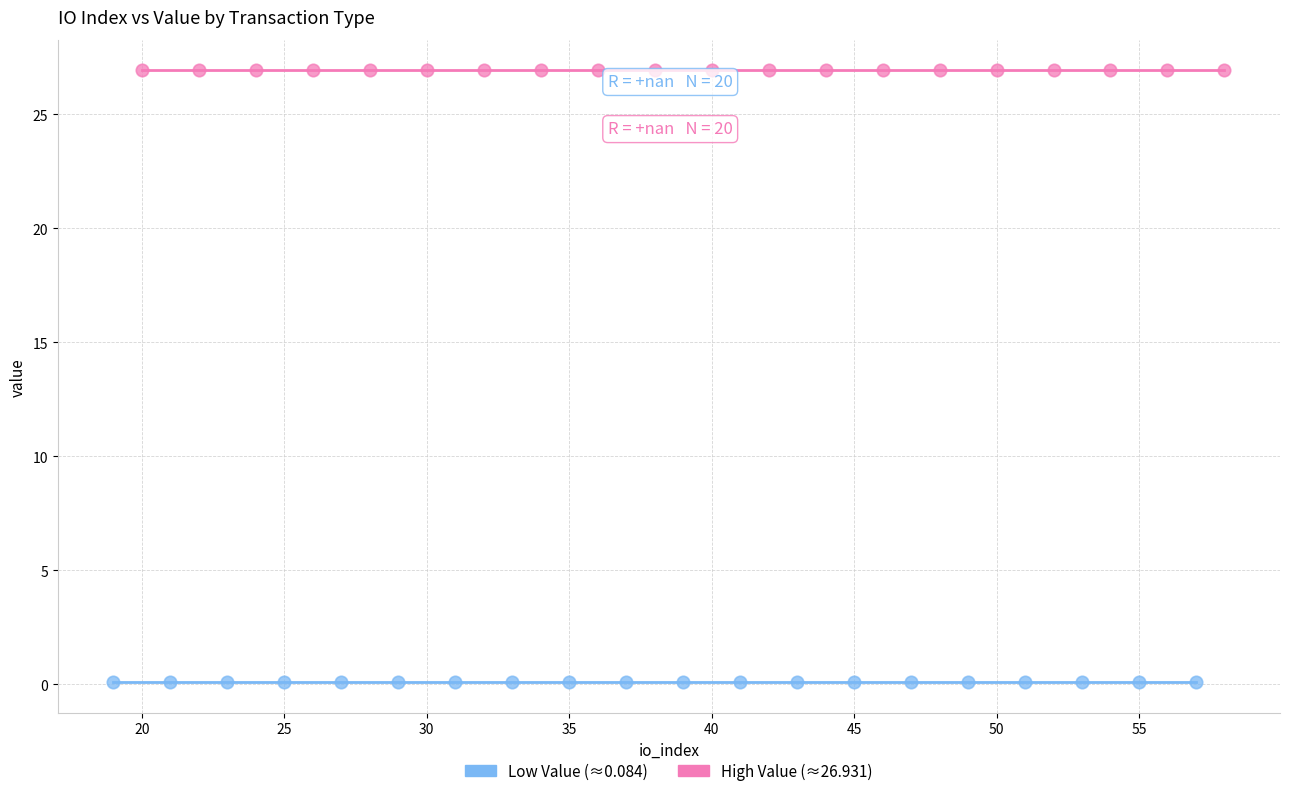

Which series contains the lowest Y value?

Low Value (≈0.084)